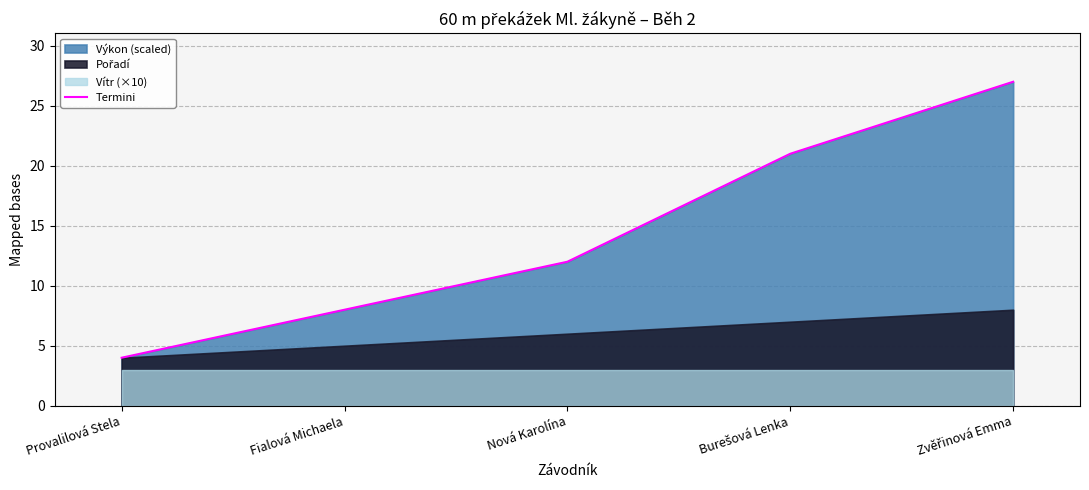

Reading left to right, list all the values displayed in this chart.

4.0	8.0	12.0	21.0	27.0